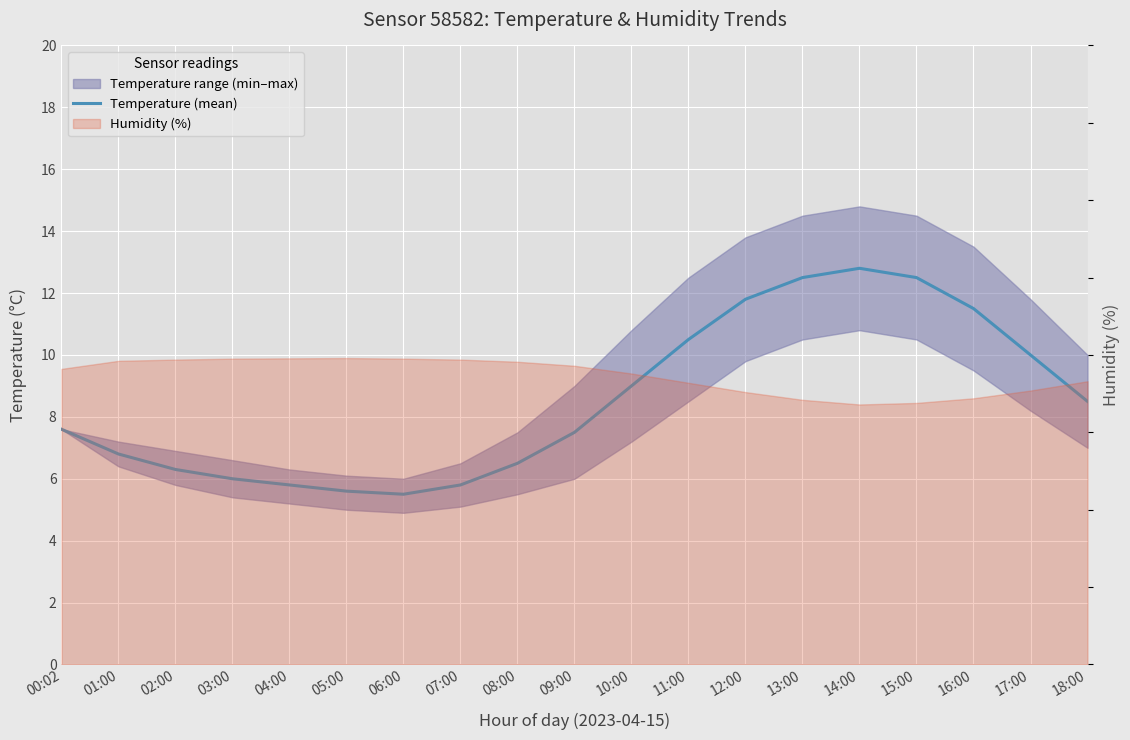

Between 06:00 and 17:00, which is larger?

17:00